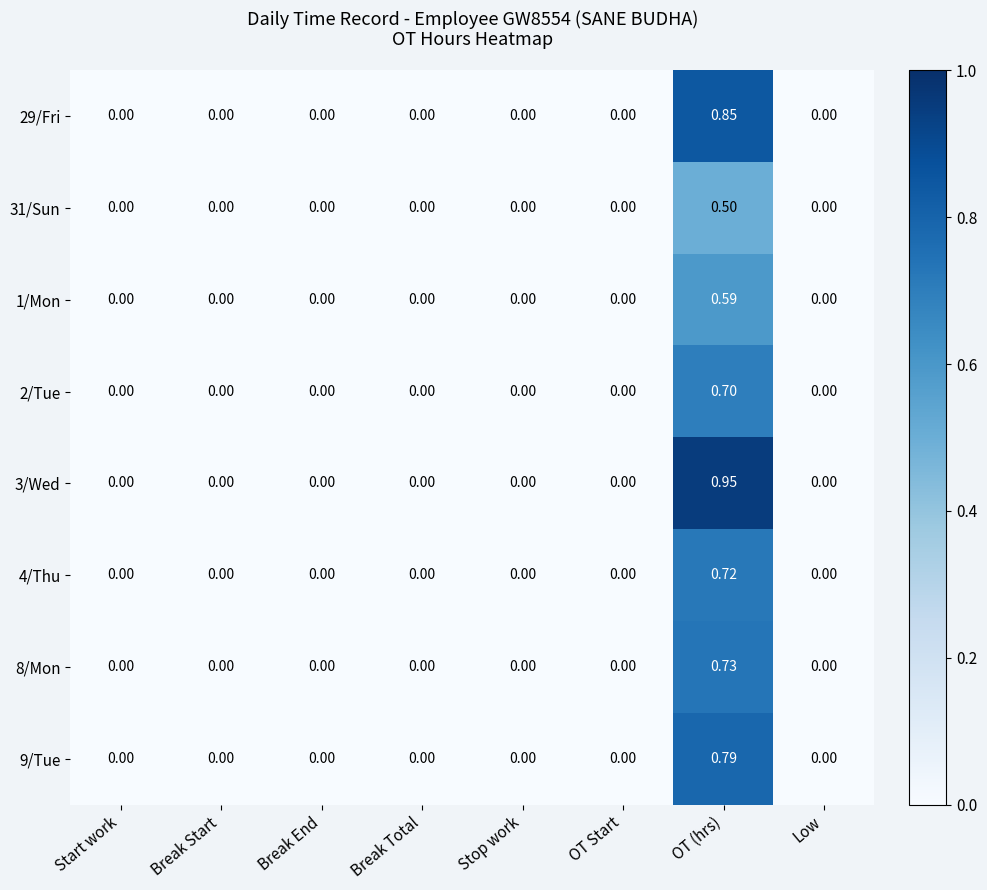

At which category is the sum across all series the highest?

OT (hrs)